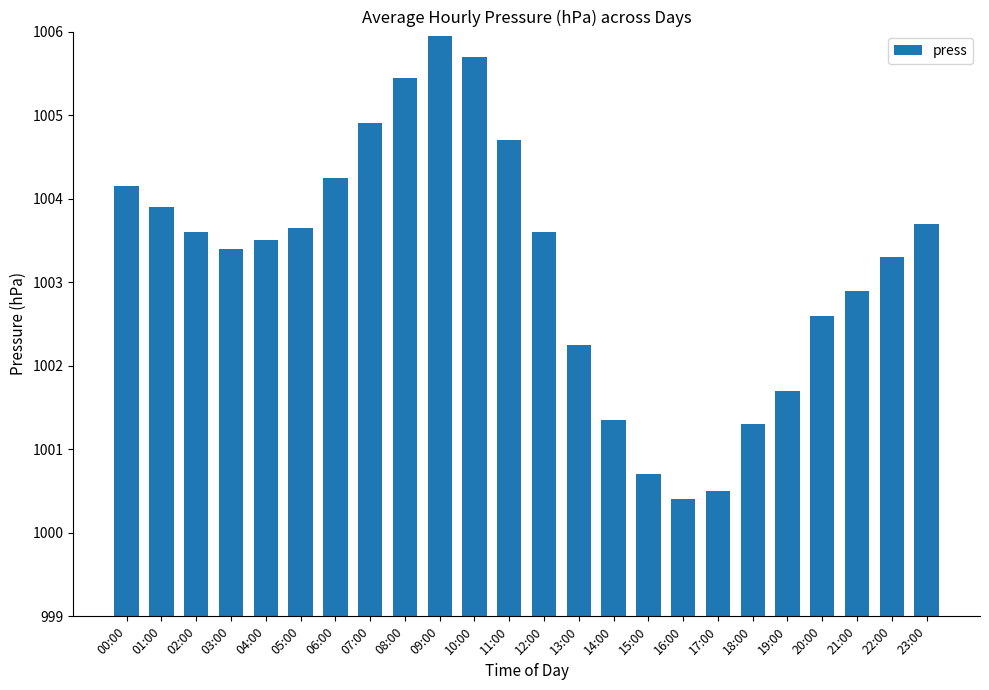

What is the minimum value shown in the chart?

1000.4